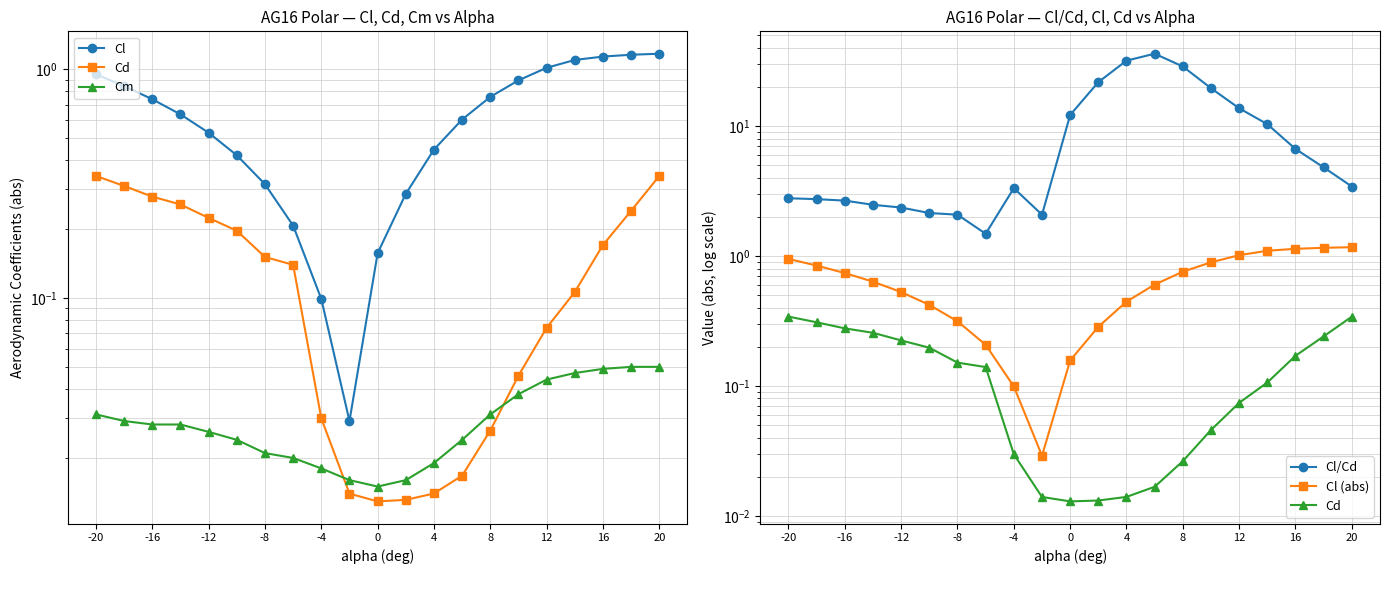

At -16, list the series in order from largest to smallest.

Cl/Cd, Cl, Cl (abs), Cd, Cm